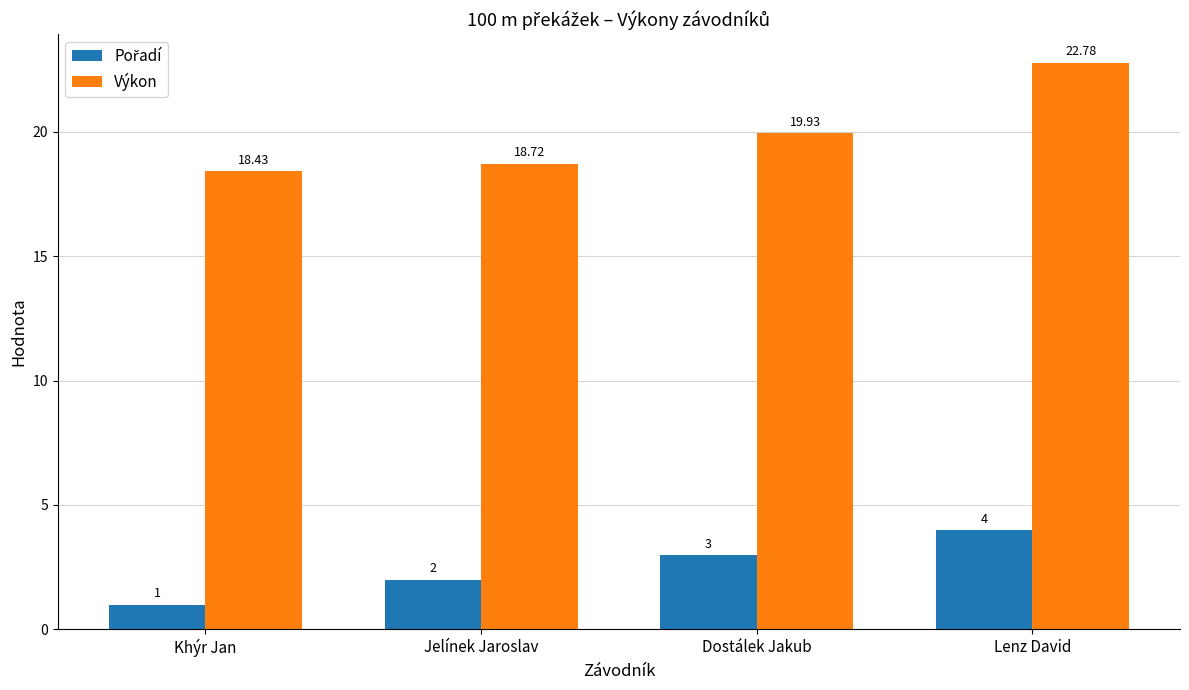

What position from the right is Khýr Jan?

4